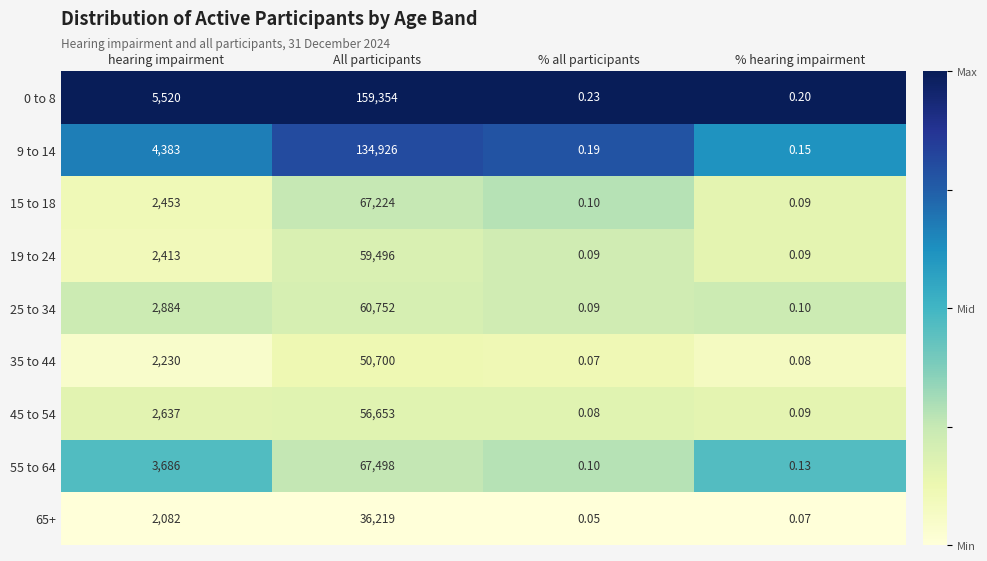

How many distinct data groups are displayed?

9